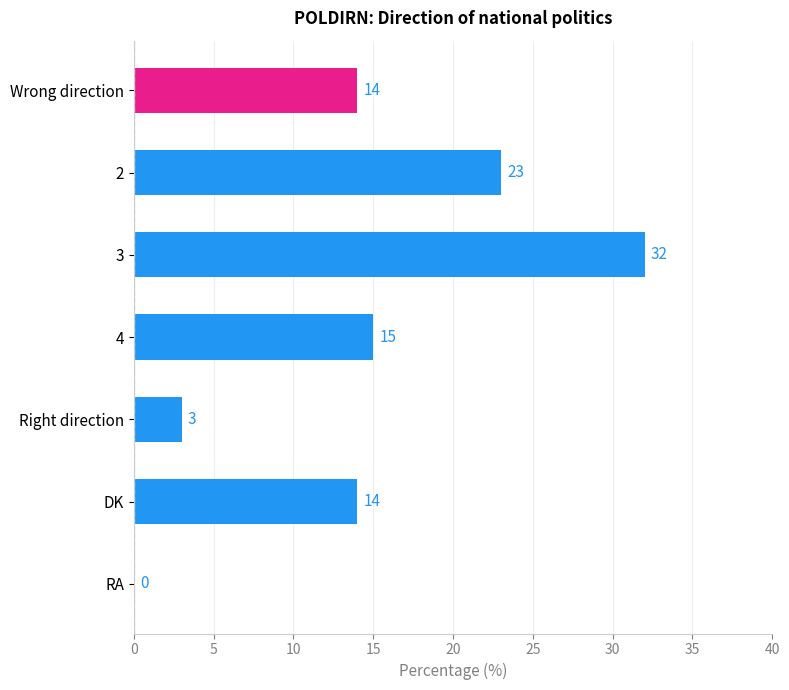

The value at 4 is 21. True or false?

False